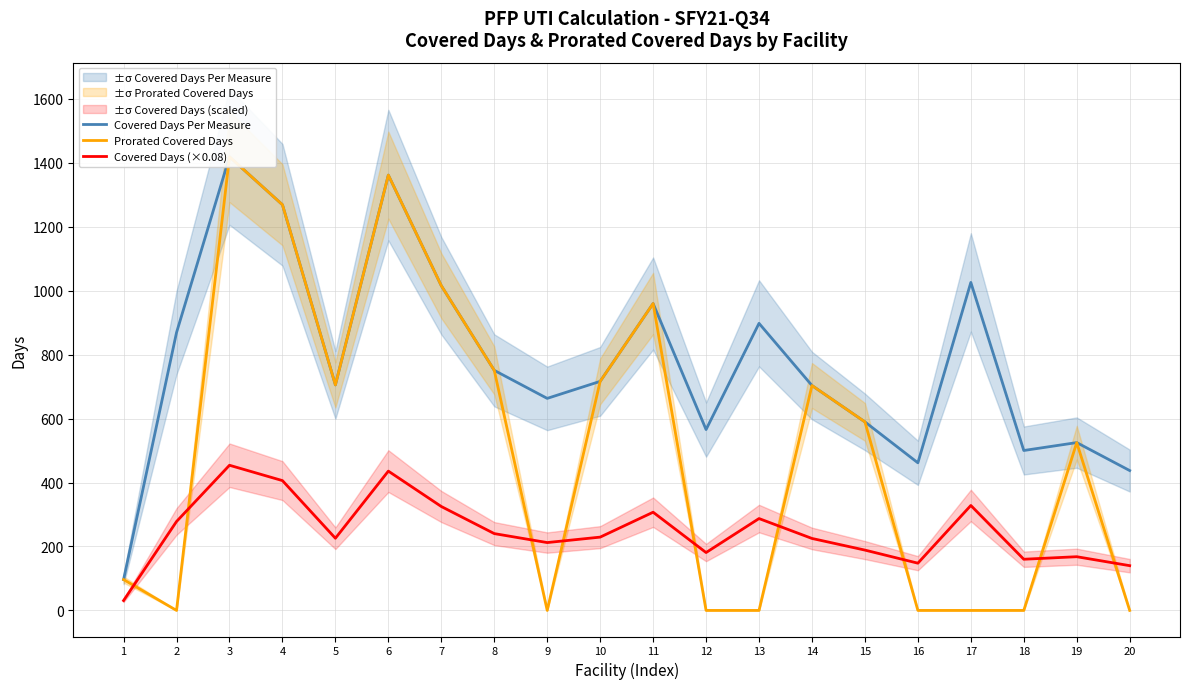

Which category has the lowest value in the Covered Days Per Measure series?

1